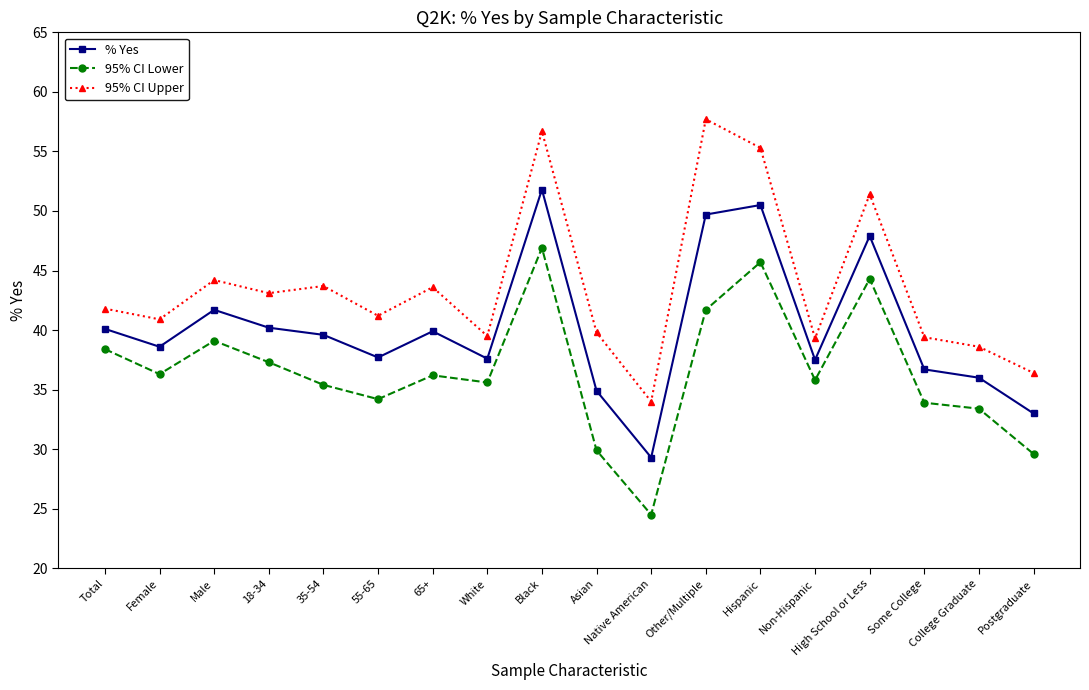

True or false: 95% CI Upper and 95% CI Lower cross at least once.

False